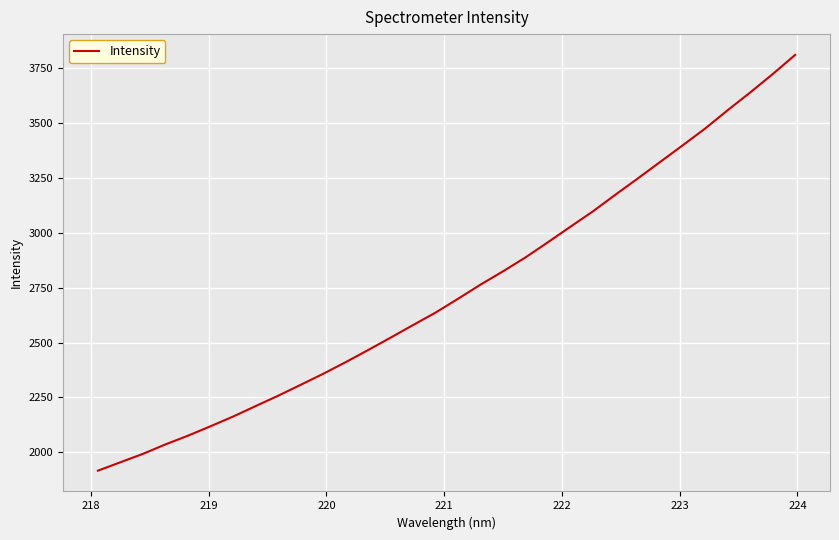

How many lines are shown in the chart?

1